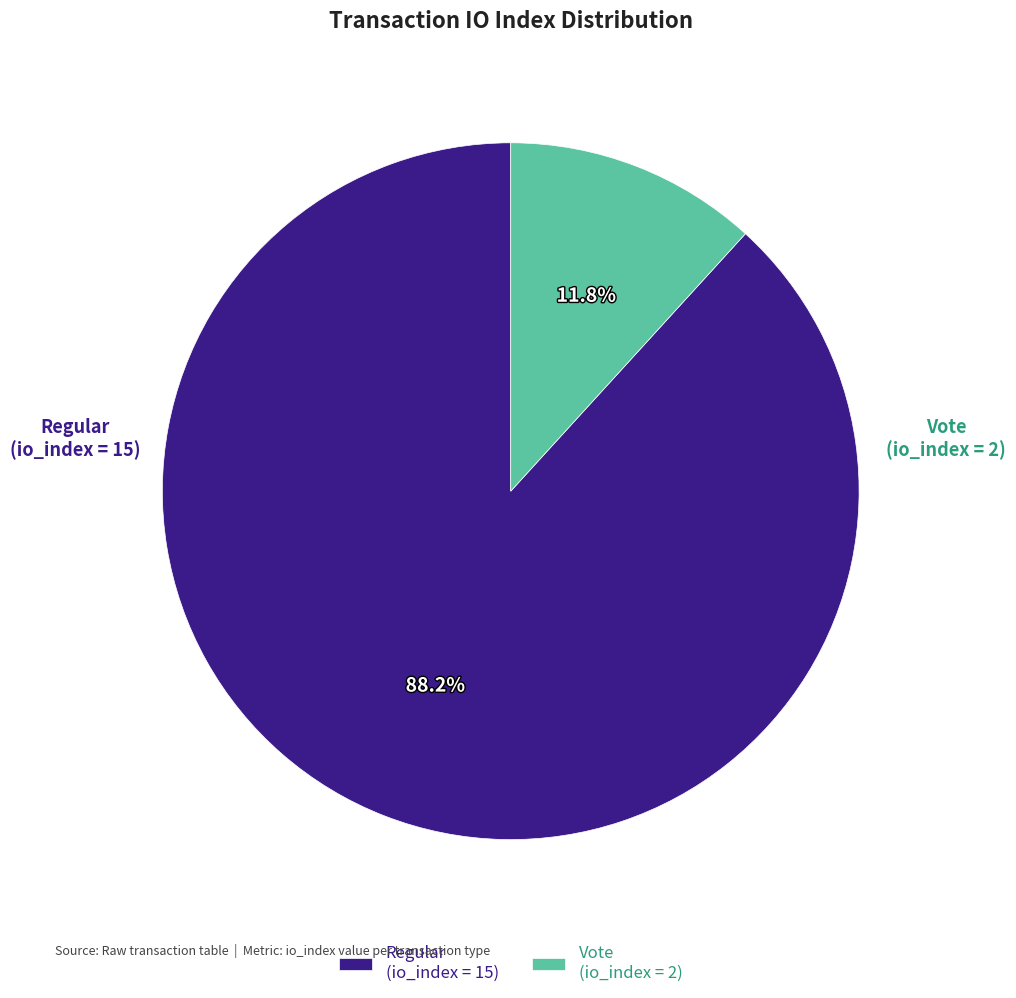

Which category accounts for the majority?

Regular (io_index = 15)